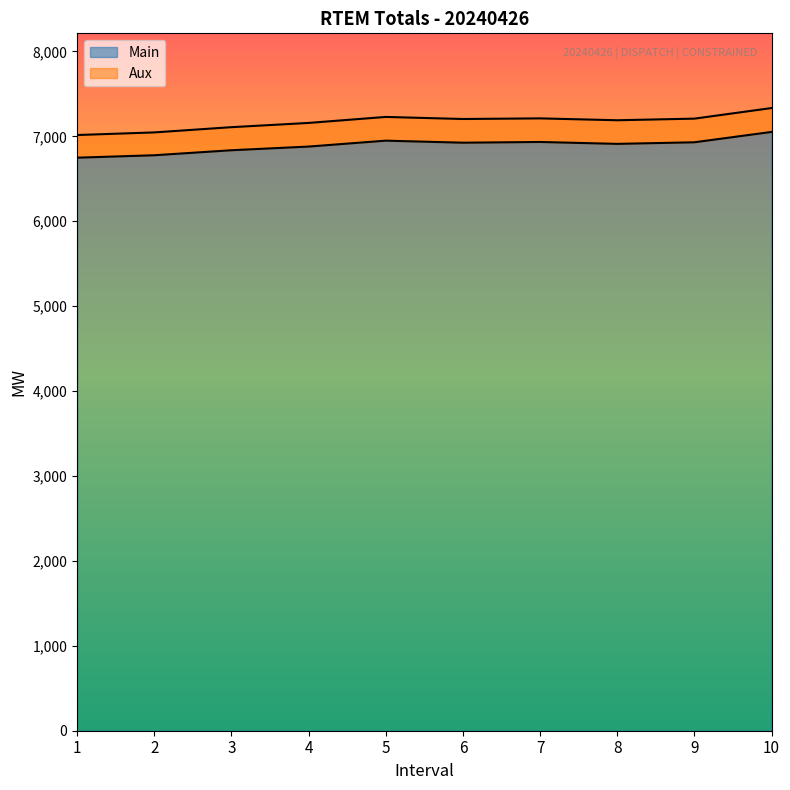

The Main series shows 1406.3 at 4. True or false?

False